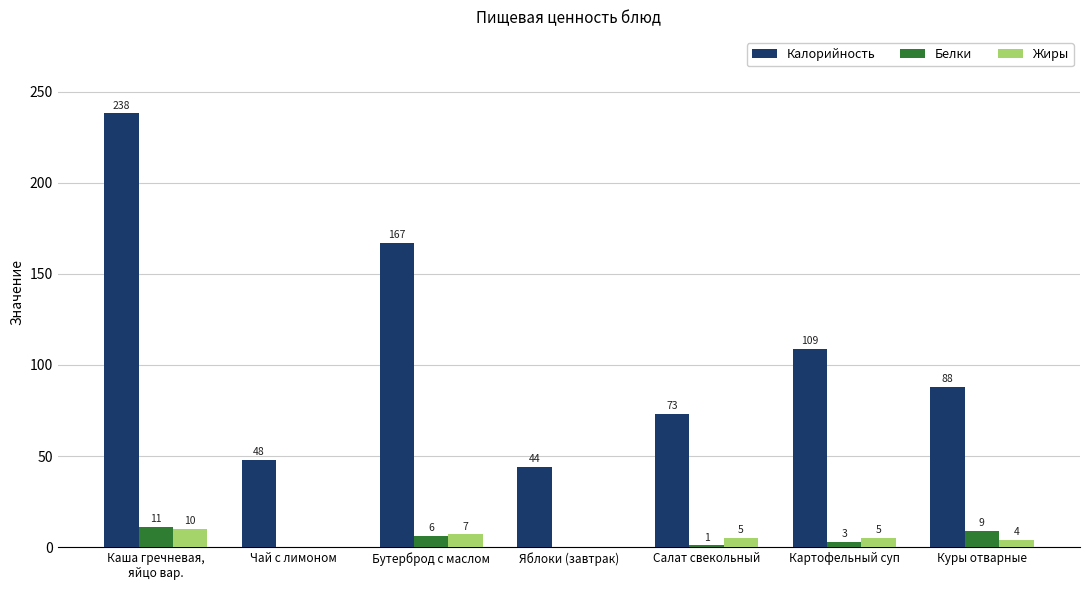

What are all the series names shown in the legend?

Калорийность, Белки, Жиры